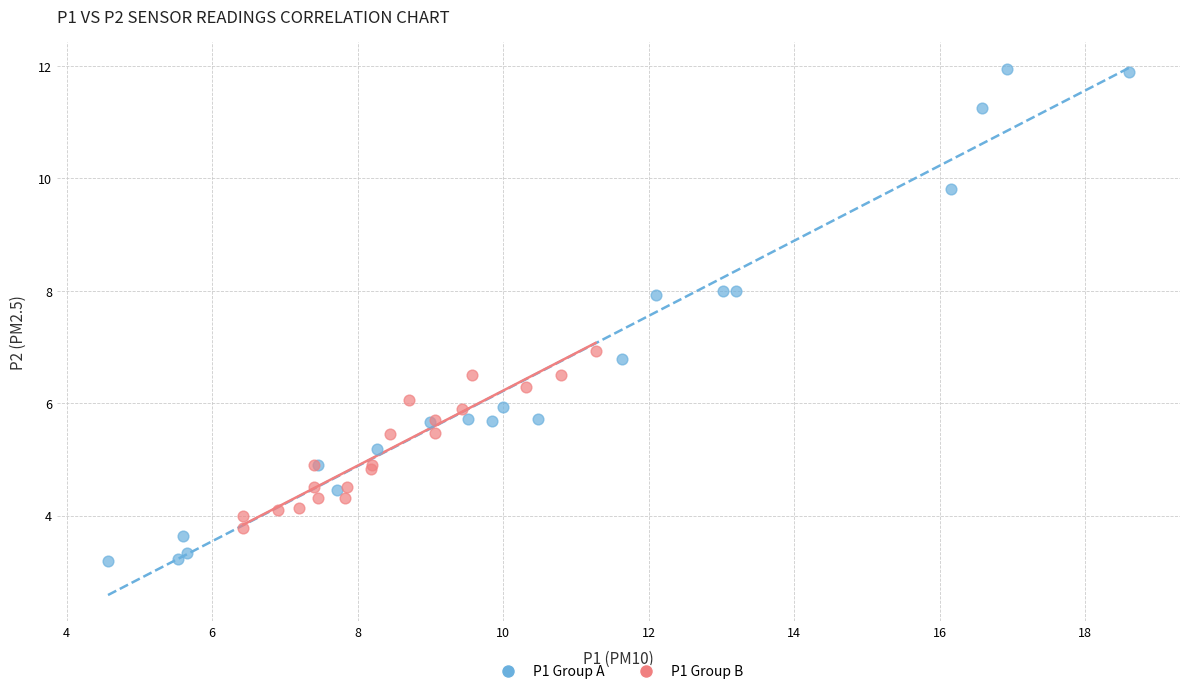

Which series contains the lowest Y value?

P1 Group A